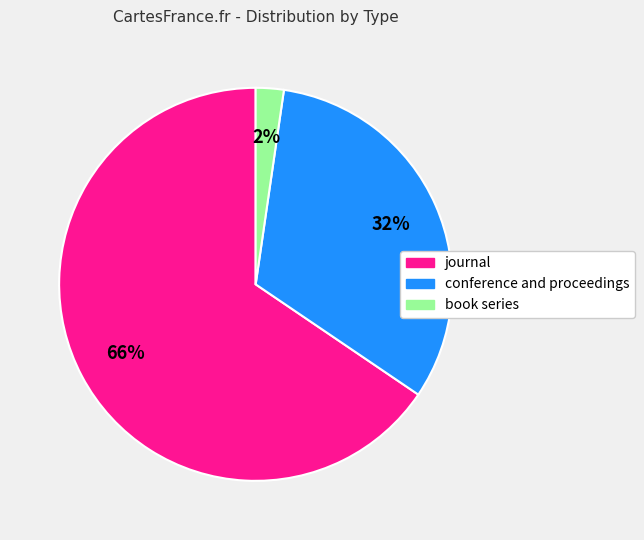

Rank the categories by value from lowest to highest.

book series, conference and proceedings, journal